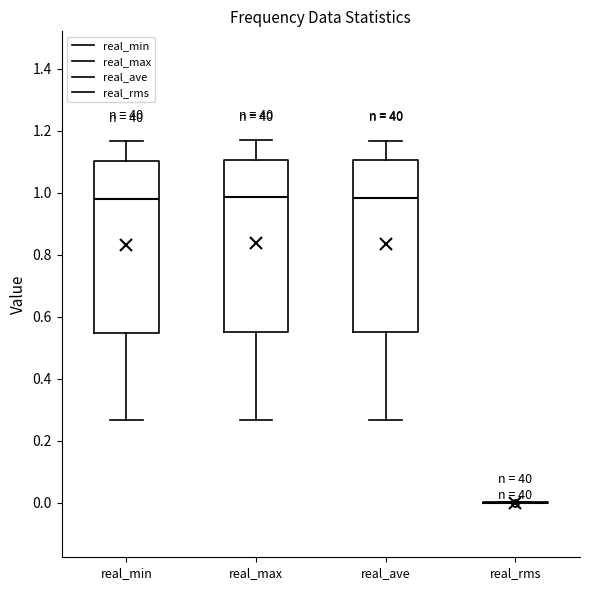

Reading left to right, transcribe this box plot: for each box, give where its median line is, the range the box spans, and where its two whiskers end, as read against the y-axis. The values are not printed on the chart, so give them approximately, as read against the axis.

real_min: median 0.98, box 0.54 to 1.10, whiskers 0.26 to 1.16
real_max: median 0.98, box 0.56 to 1.10, whiskers 0.26 to 1.16
real_ave: median 0.98, box 0.56 to 1.10, whiskers 0.26 to 1.16
real_rms: box collapsed to a line at 0.00, whiskers 0.00 to 0.00